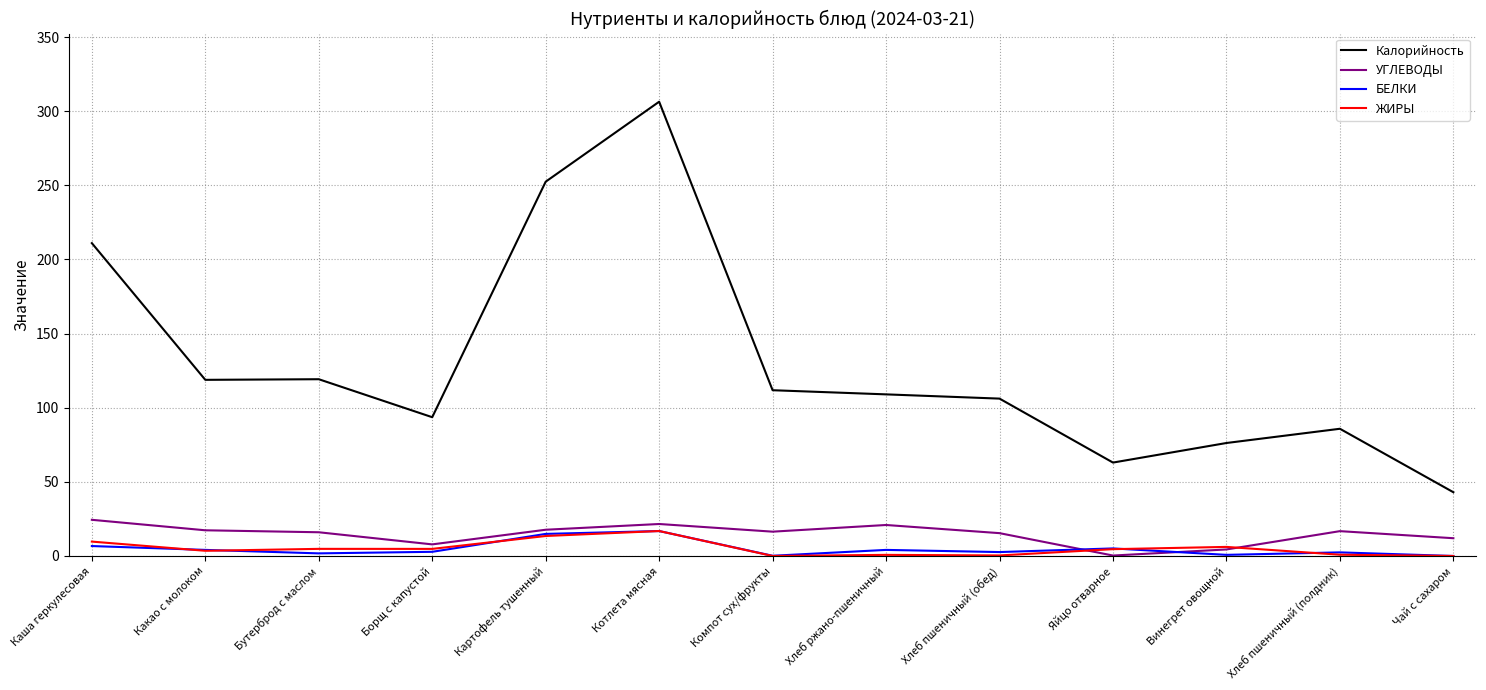

Where do УГЛЕВОДЫ and ЖИРЫ first cross each other?

Хлеб пшеничный (обед) and Яйцо отварное